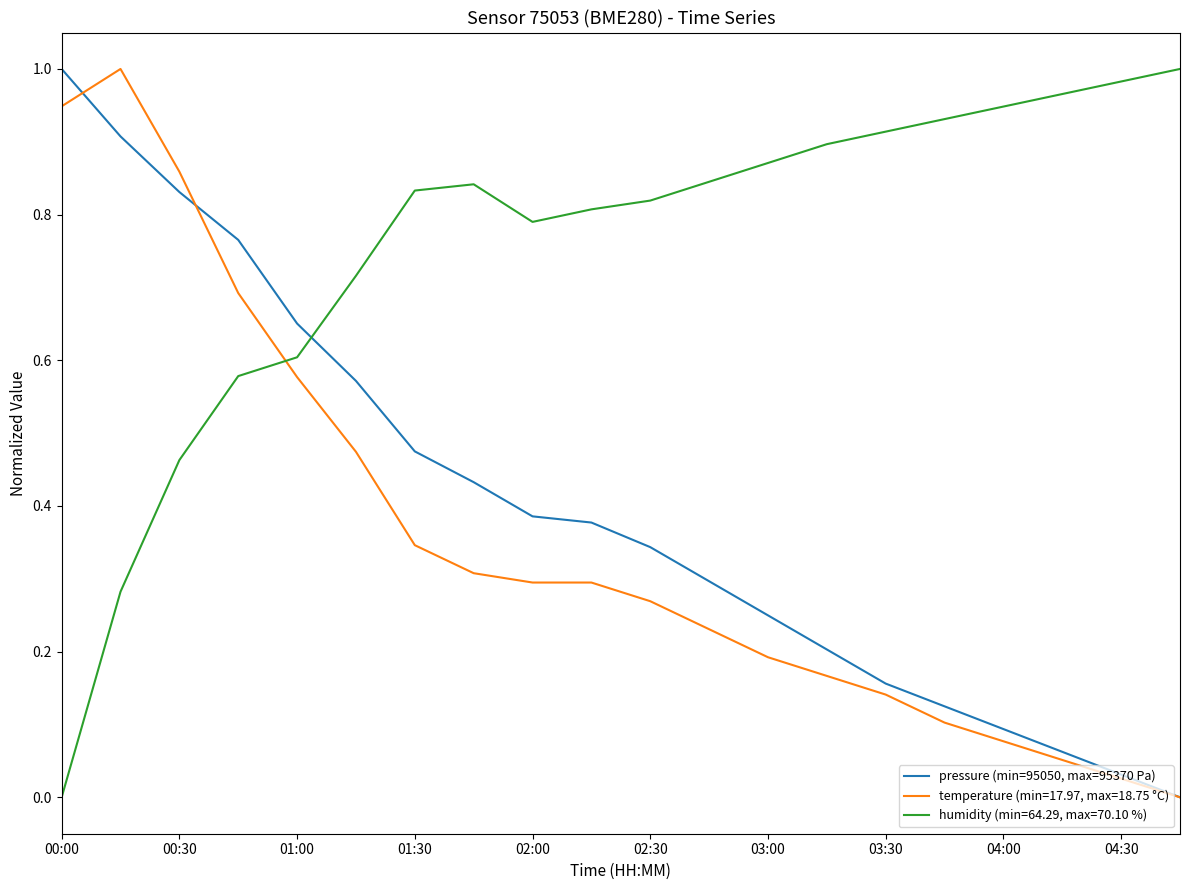

Which series has the largest total across all categories?

humidity (min=64.29, max=70.10 %)